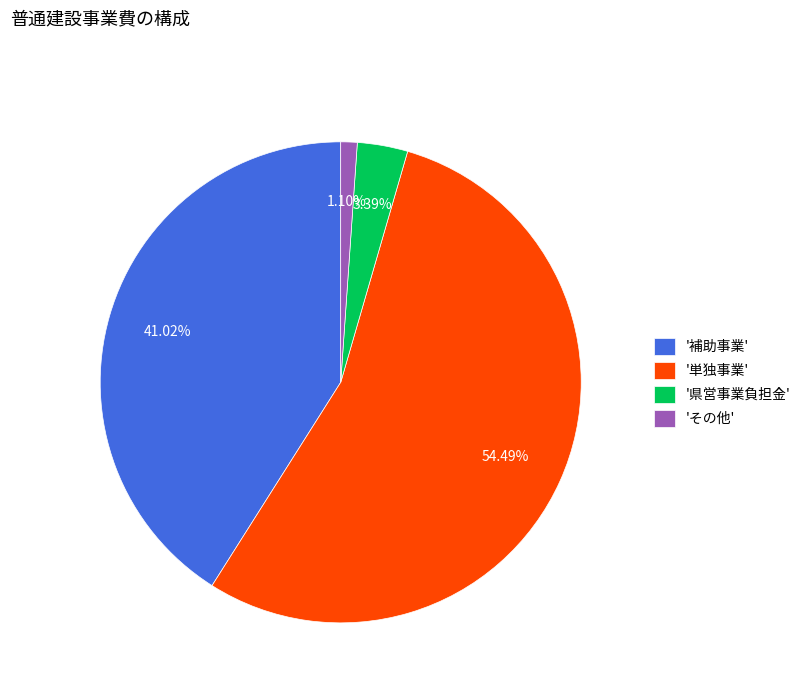

Count the number of slices in the pie.

4